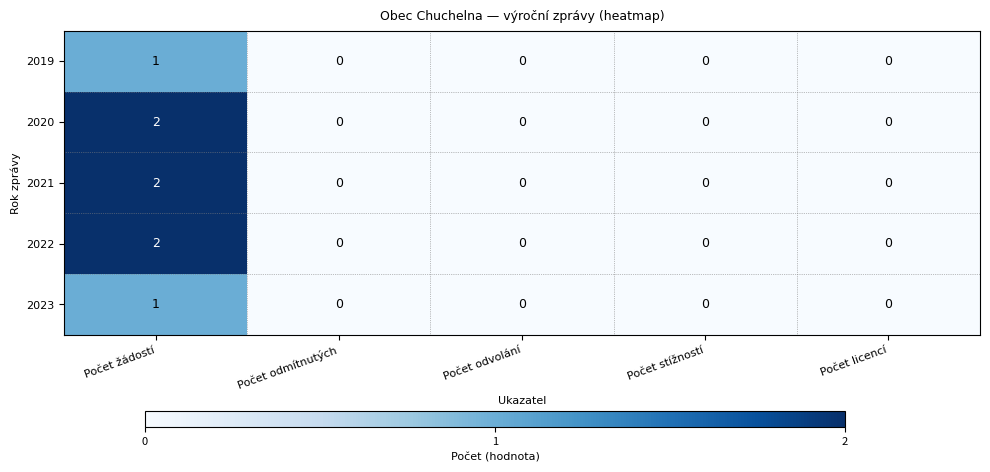

Is it true that 2021 equals 1 at Počet žádostí?

False